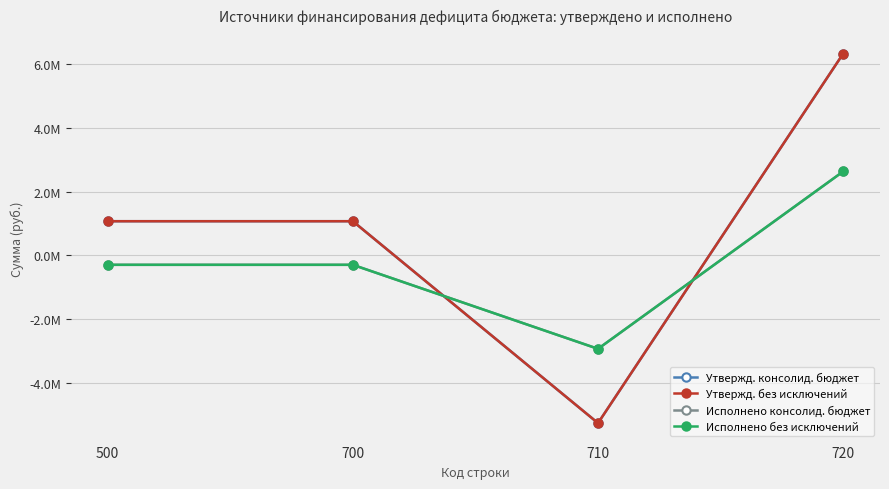

Does the chart have visible grid lines?

Yes